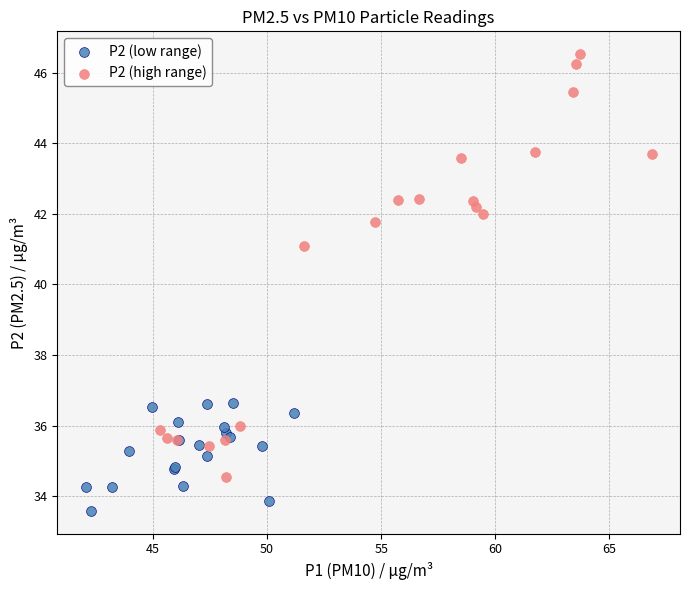

Which series has the largest Y range (max minus min)?

P2 (high range)